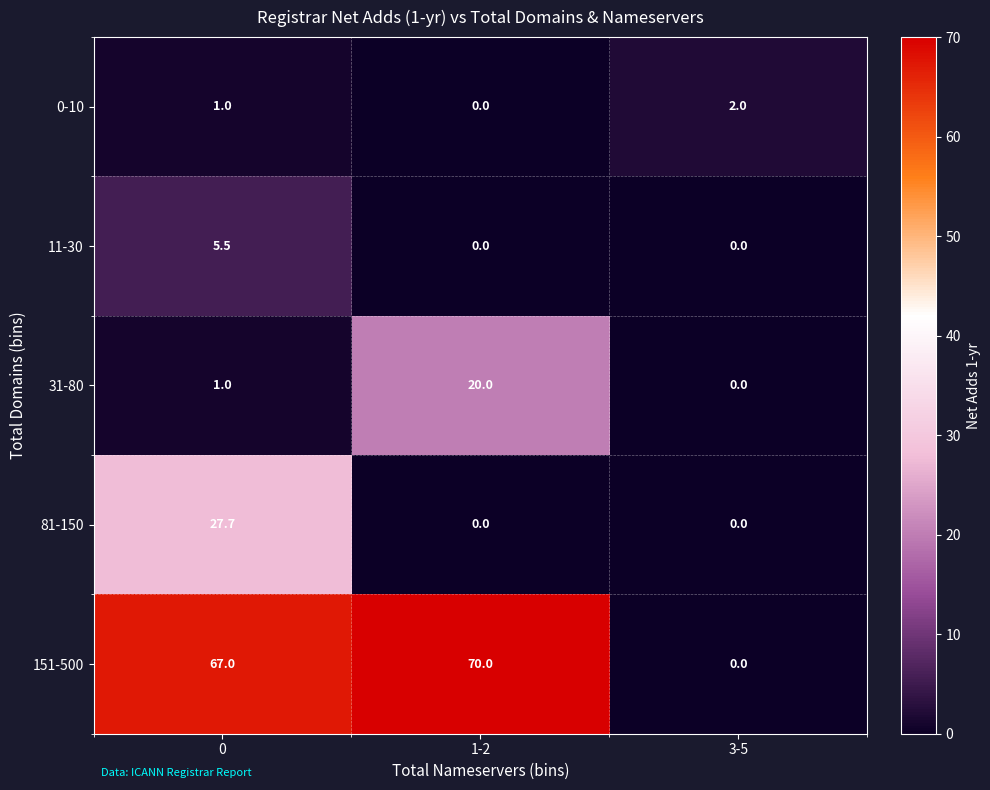

Which label corresponds to the largest value in the chart?

1-2